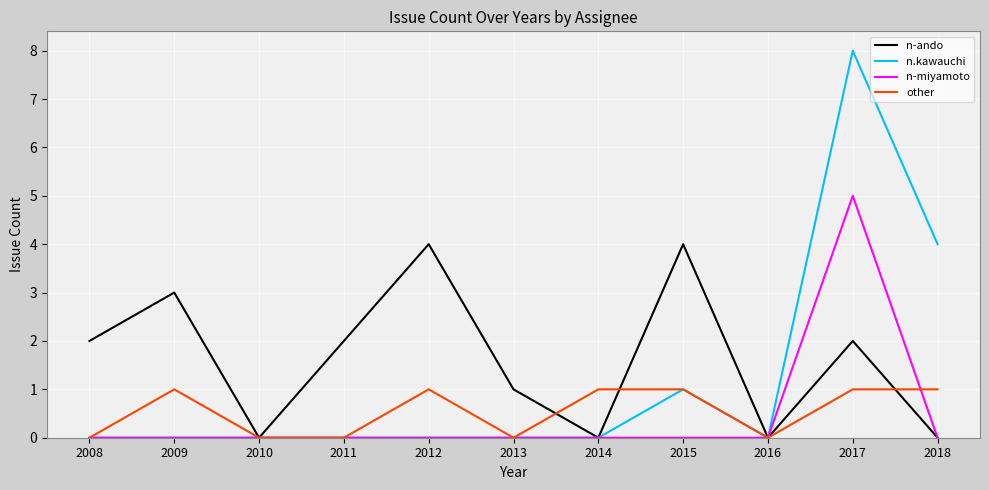

True or false: other has a value of 0 at 2009.

False